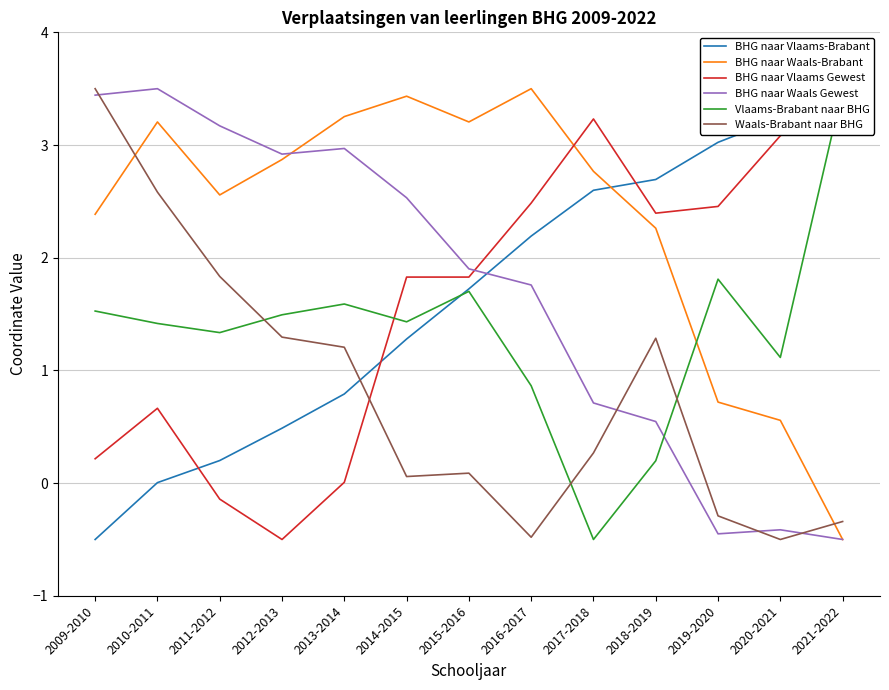

Which series changed the most between 2010-2011 and 2021-2022?

BHG naar Waals Gewest